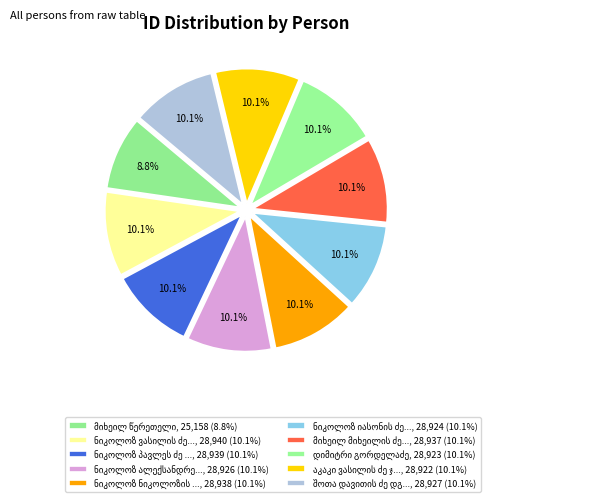

How many segments does this pie chart have?

10